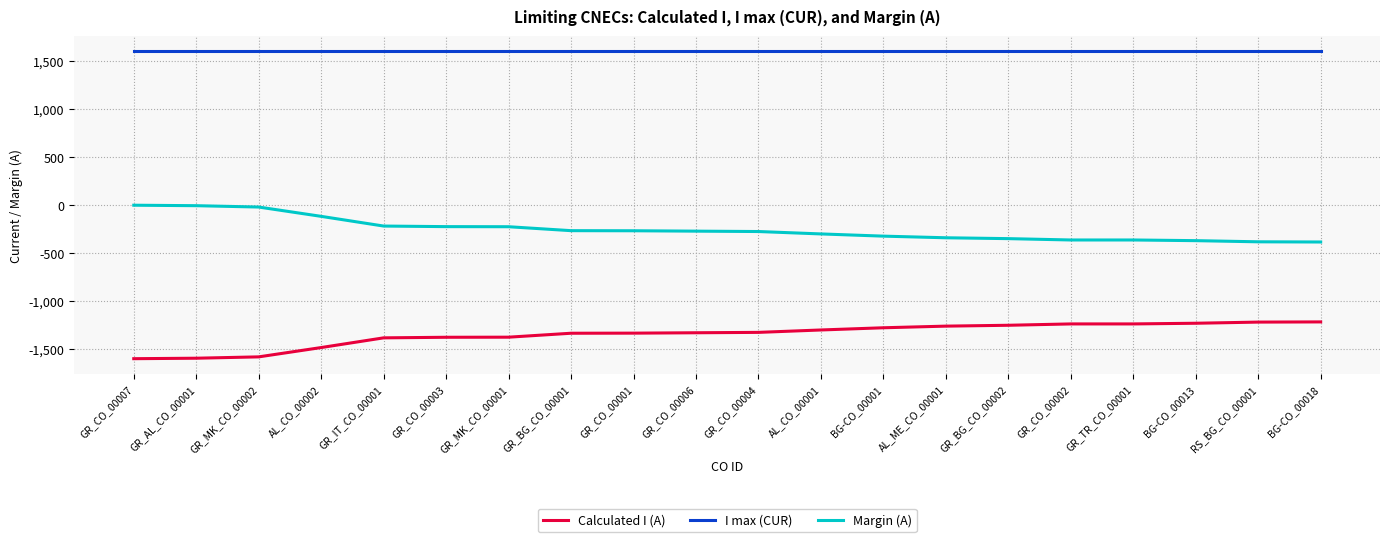

What is the average value of the Margin (A) series?

-253